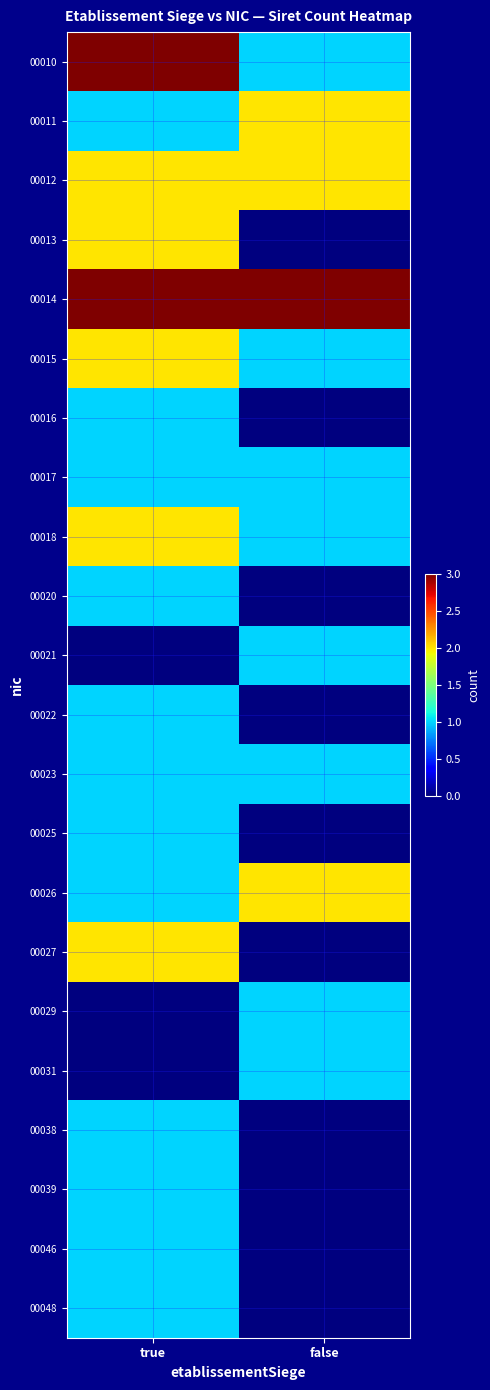

What is the spread (max minus min) of values at false?

3